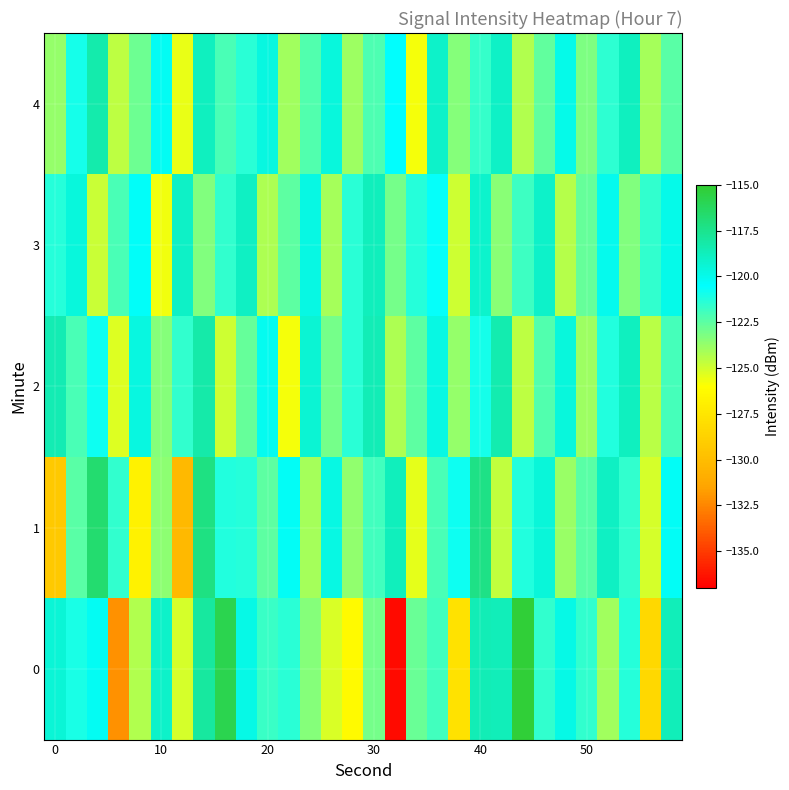

How many distinct data groups are displayed?

5